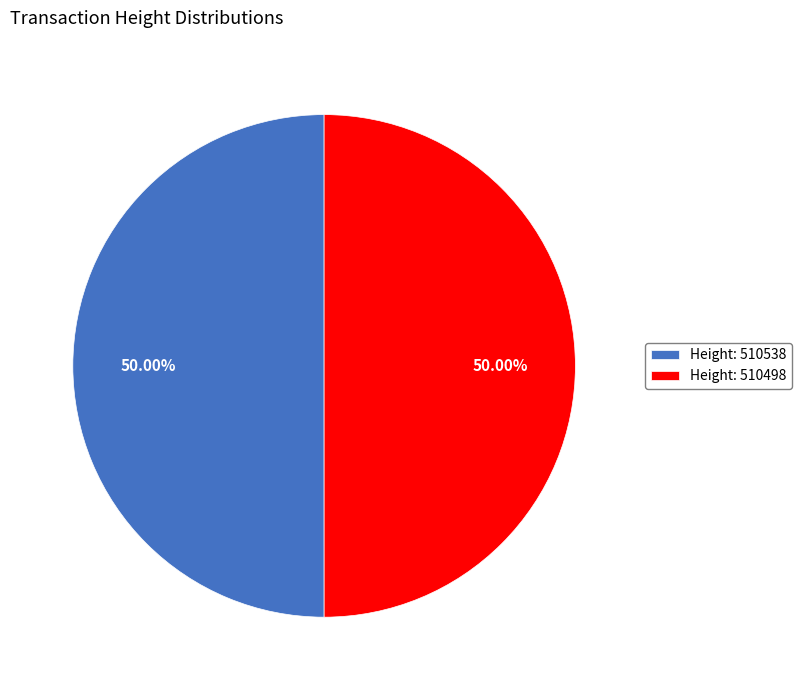

Approximately how many times larger is the value at Height: 510538 compared to Height: 510498?

1.0